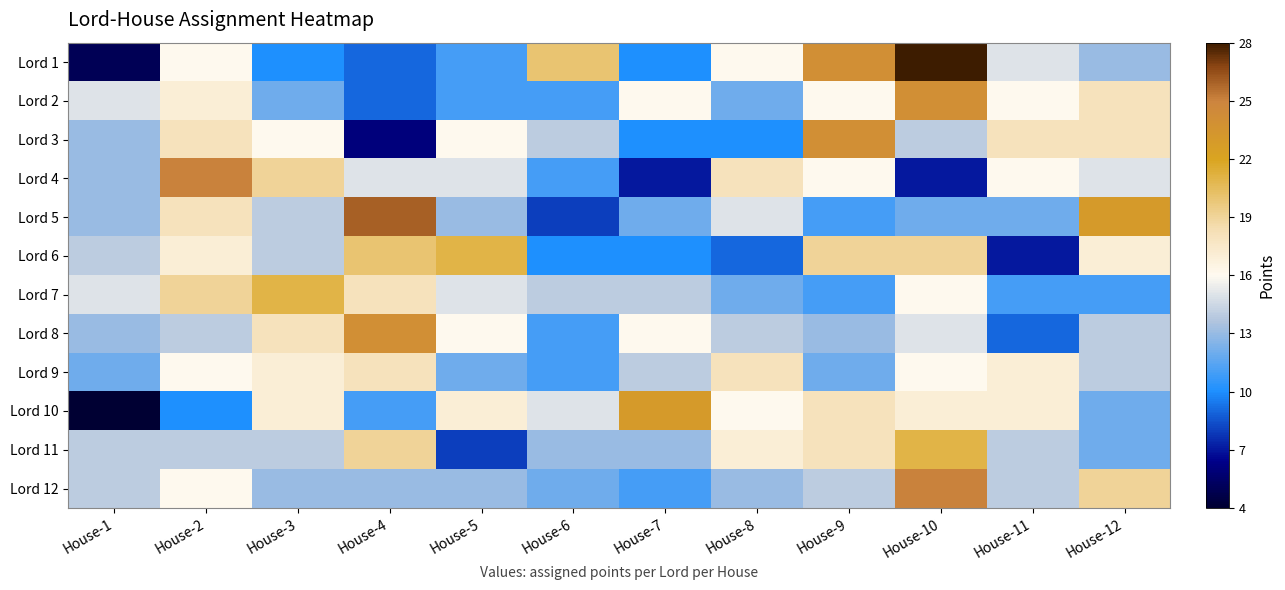

Reading left to right, transcribe all the data shown in this chart.

Lord 1: House-1=5	House-2=16	House-3=10	House-4=9	House-5=11	House-6=20	House-7=10	House-8=16	House-9=24	House-10=28	House-11=15	House-12=13
Lord 2: House-1=15	House-2=17	House-3=12	House-4=9	House-5=11	House-6=11	House-7=16	House-8=12	House-9=16	House-10=24	House-11=16	House-12=18
Lord 3: House-1=13	House-2=18	House-3=16	House-4=6	House-5=16	House-6=14	House-7=10	House-8=10	House-9=24	House-10=14	House-11=18	House-12=18
Lord 4: House-1=13	House-2=25	House-3=19	House-4=15	House-5=15	House-6=11	House-7=7	House-8=18	House-9=16	House-10=7	House-11=16	House-12=15
Lord 5: House-1=13	House-2=18	House-3=14	House-4=26	House-5=13	House-6=8	House-7=12	House-8=15	House-9=11	House-10=12	House-11=12	House-12=23
Lord 6: House-1=14	House-2=17	House-3=14	House-4=20	House-5=21	House-6=10	House-7=10	House-8=9	House-9=19	House-10=19	House-11=7	House-12=17
Lord 7: House-1=15	House-2=19	House-3=21	House-4=18	House-5=15	House-6=14	House-7=14	House-8=12	House-9=11	House-10=16	House-11=11	House-12=11
Lord 8: House-1=13	House-2=14	House-3=18	House-4=24	House-5=16	House-6=11	House-7=16	House-8=14	House-9=13	House-10=15	House-11=9	House-12=14
Lord 9: House-1=12	House-2=16	House-3=17	House-4=18	House-5=12	House-6=11	House-7=14	House-8=18	House-9=12	House-10=16	House-11=17	House-12=14
Lord 10: House-1=4	House-2=10	House-3=17	House-4=11	House-5=17	House-6=15	House-7=23	House-8=16	House-9=18	House-10=17	House-11=17	House-12=12
Lord 11: House-1=14	House-2=14	House-3=14	House-4=19	House-5=8	House-6=13	House-7=13	House-8=17	House-9=18	House-10=21	House-11=14	House-12=12
Lord 12: House-1=14	House-2=16	House-3=13	House-4=13	House-5=13	House-6=12	House-7=11	House-8=13	House-9=14	House-10=25	House-11=14	House-12=19